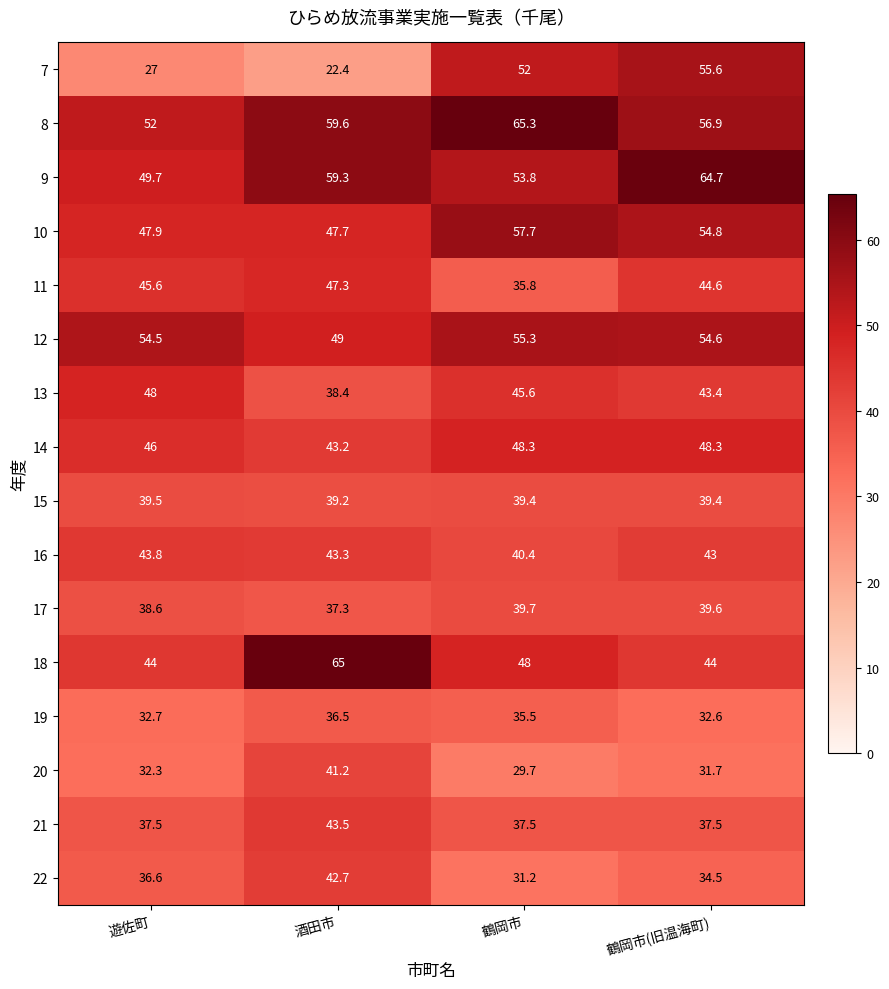

Rank the series by their maximum value, from lowest to highest.

19, 15, 17, 20, 22, 21, 16, 11, 13, 14, 12, 7, 10, 9, 18, 8